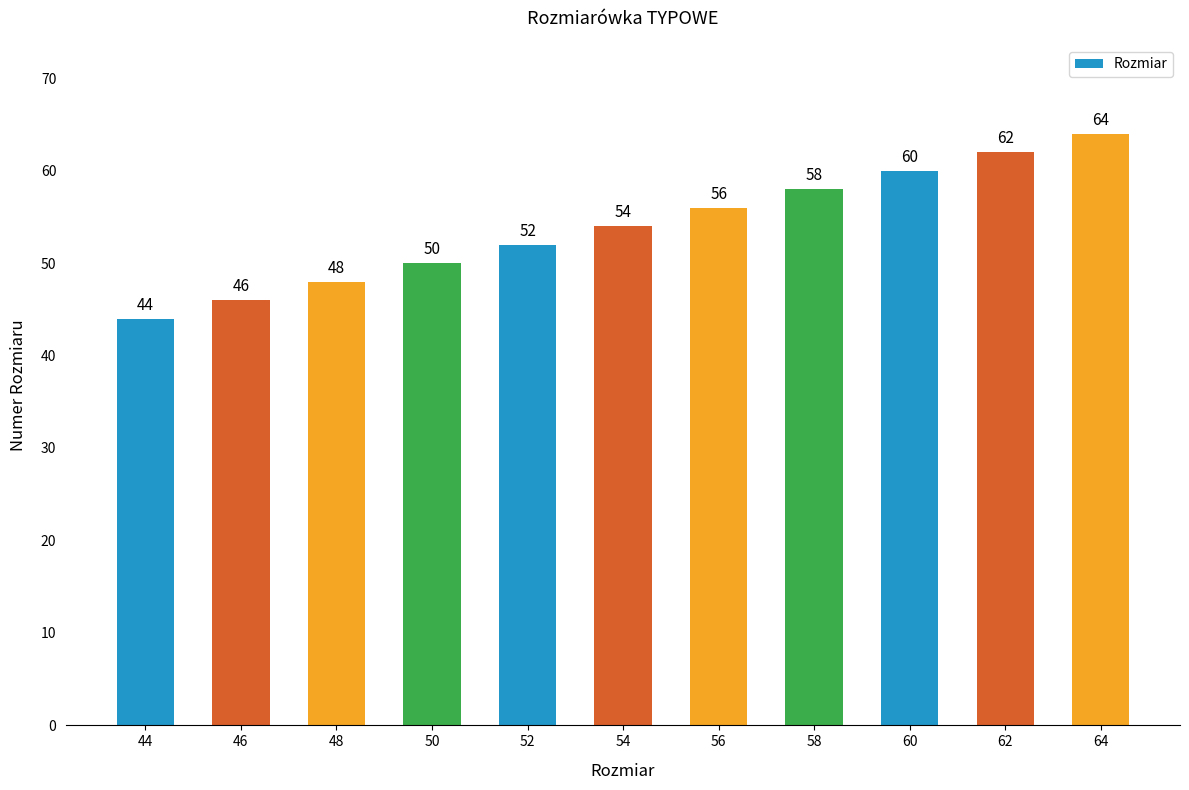

What is the value of the 4th bar from the left?

50